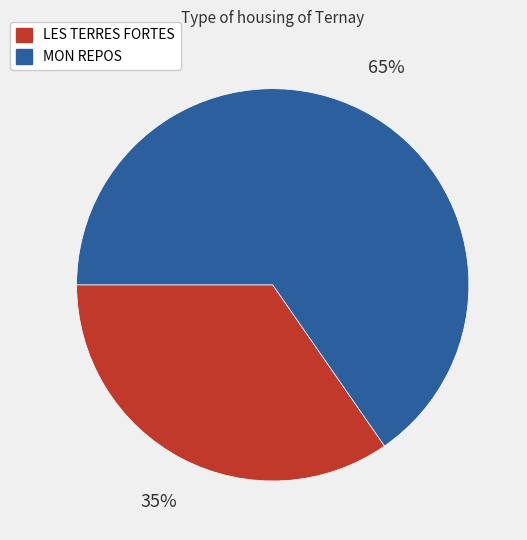

Which has a higher value, LES TERRES FORTES or MON REPOS?

MON REPOS